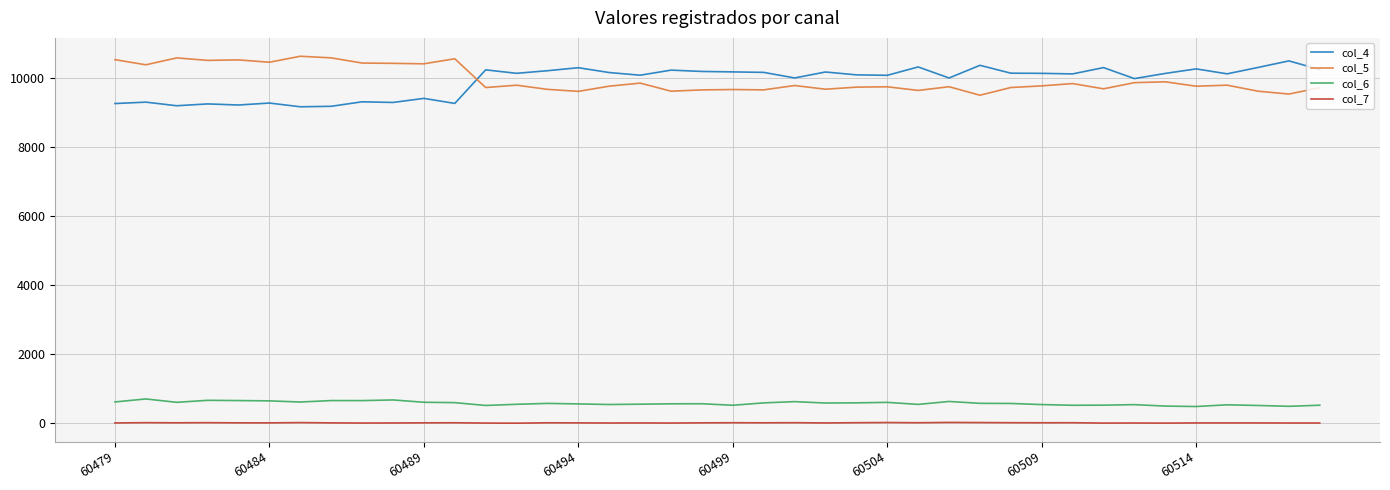

True or false: col_4 and col_7 cross at least once.

False